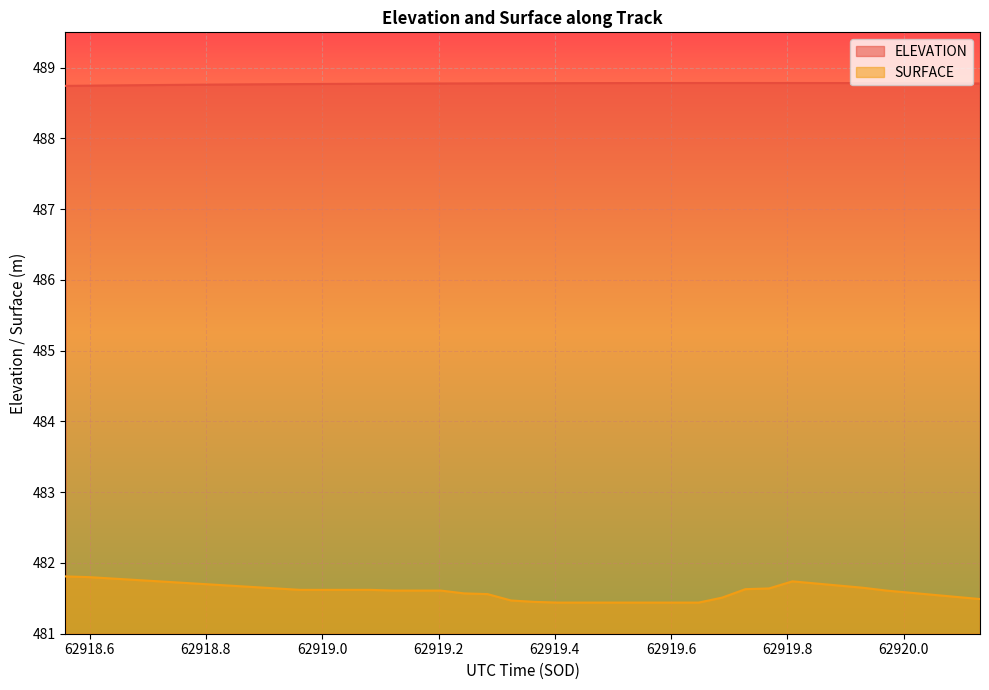

How many interior local peaks does the SURFACE series have?

1